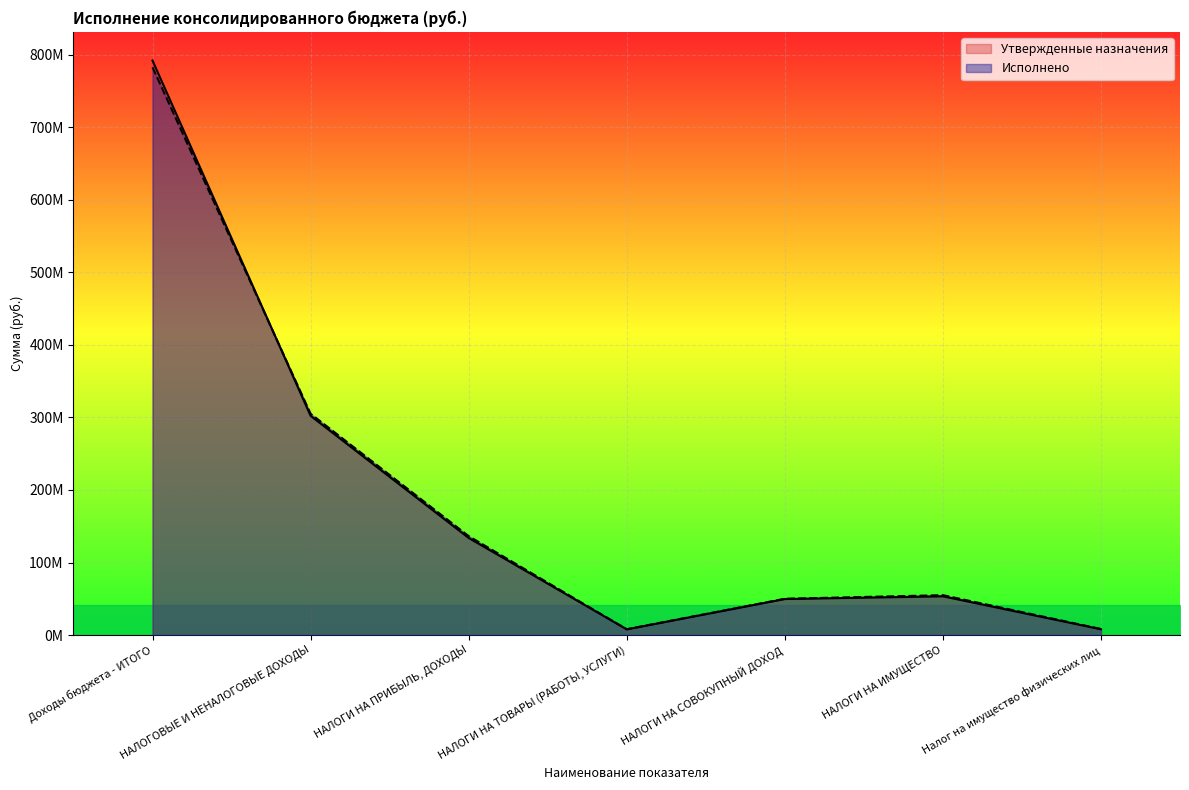

What is the sum of the Исполнено values at НАЛОГИ НА ИМУЩЕСТВО and Налог на имущество физических лиц?

63390442.9